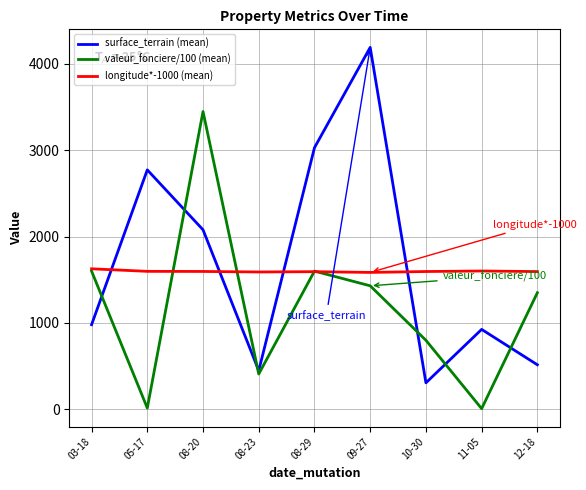

How many times do surface_terrain (mean) and valeur_fonciere/100 (mean) cross each other?

6